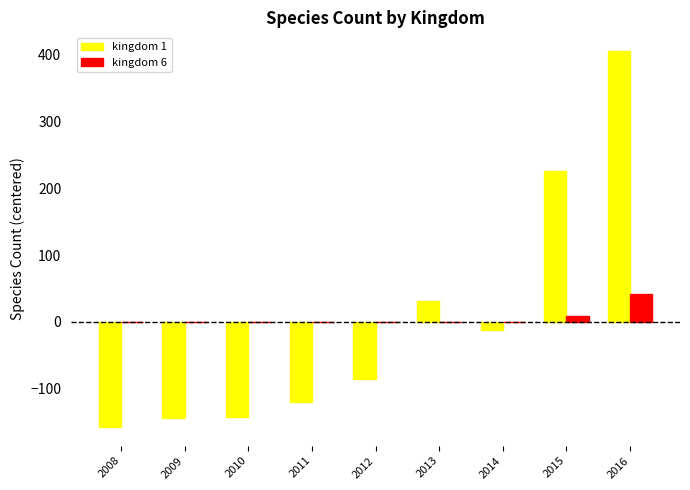

At which category is the sum across all series the highest?

2016